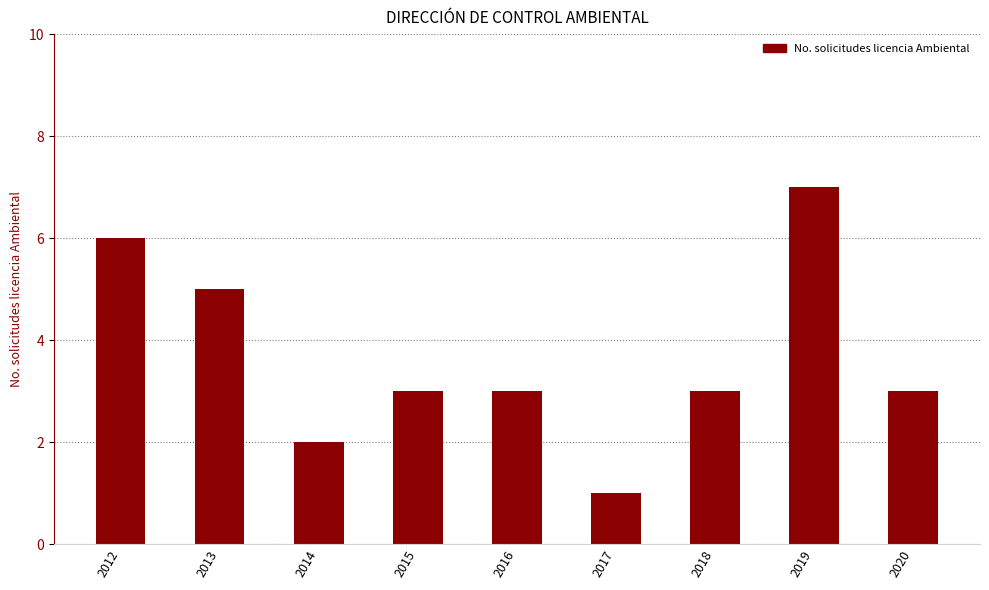

Which label corresponds to the largest value in the chart?

2019